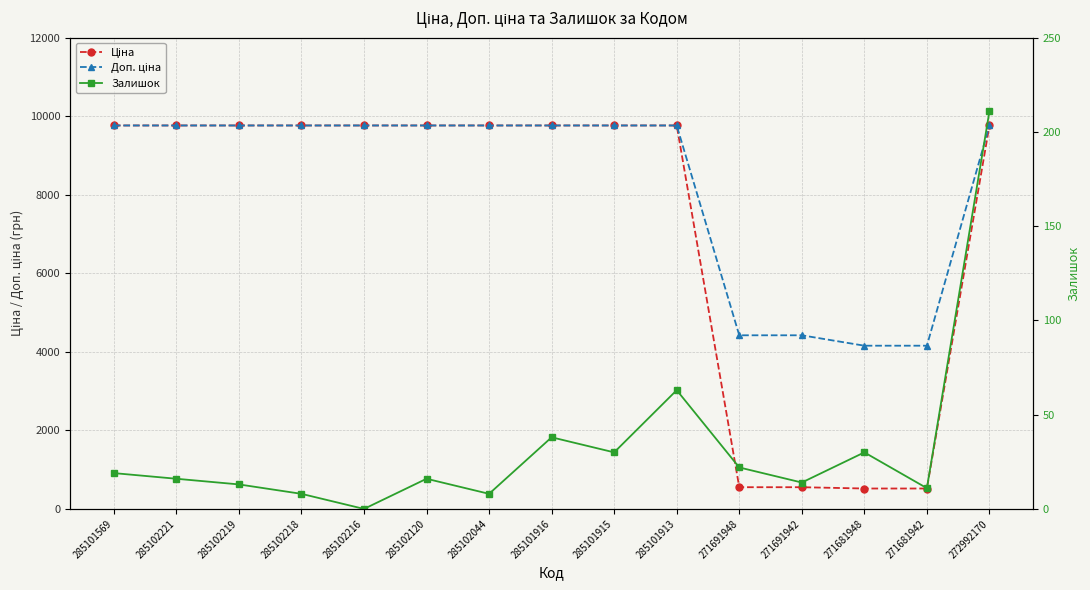

True or false: Доп. ціна and Ціна intersect in this chart.

False